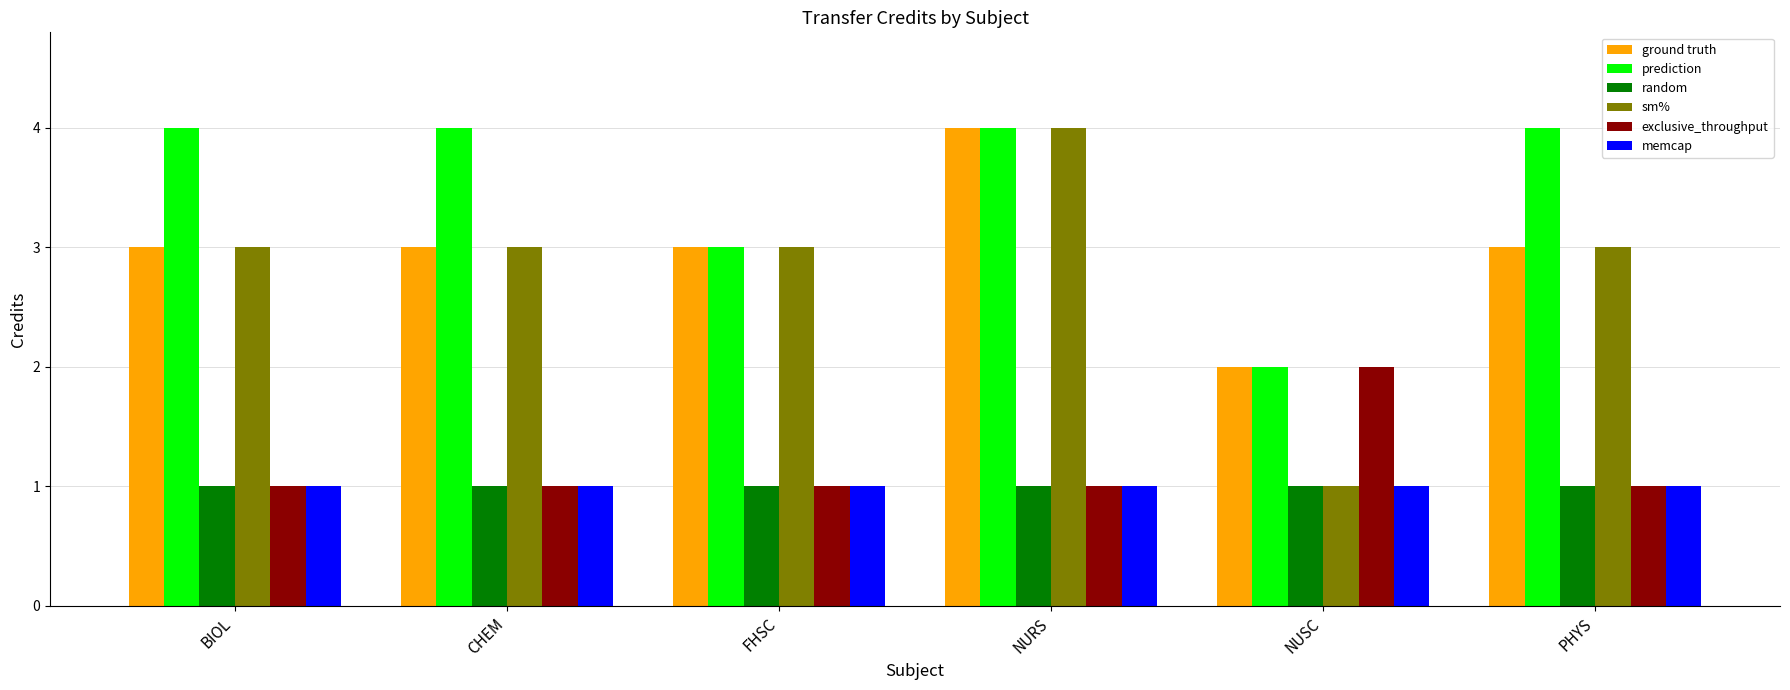

True or false: exclusive_throughput has a value of 1 at BIOL.

True